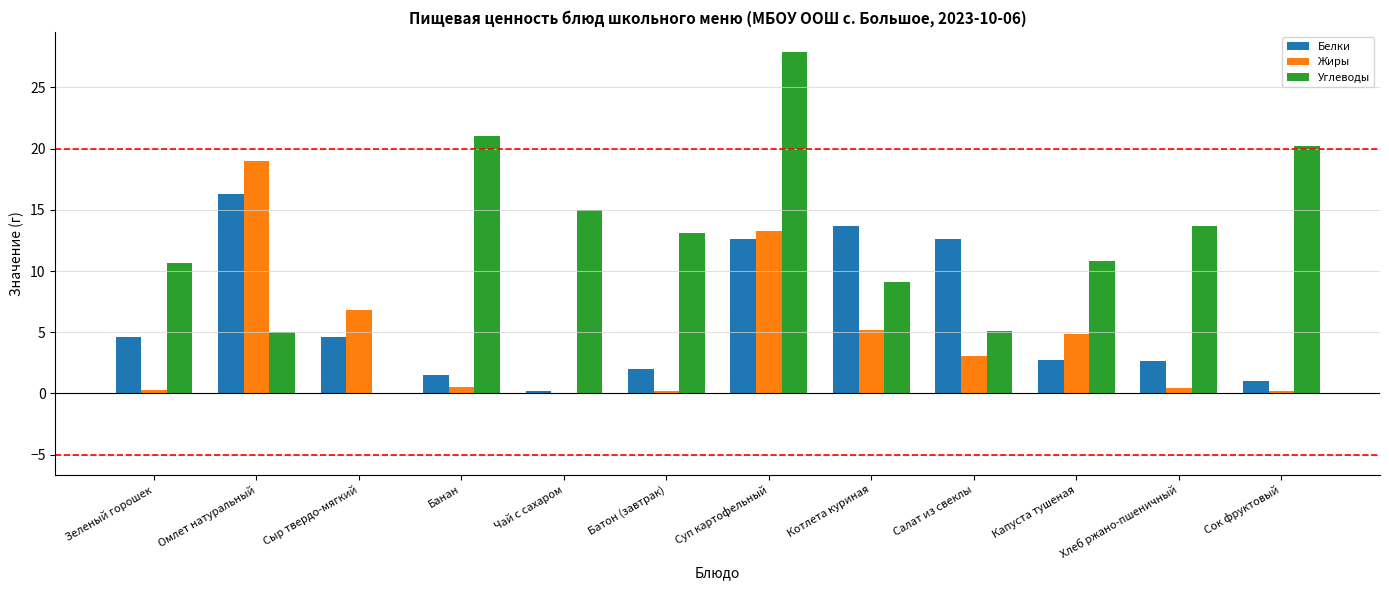

The value of Белки at Батон (завтрак) is 3.6. True or false?

False